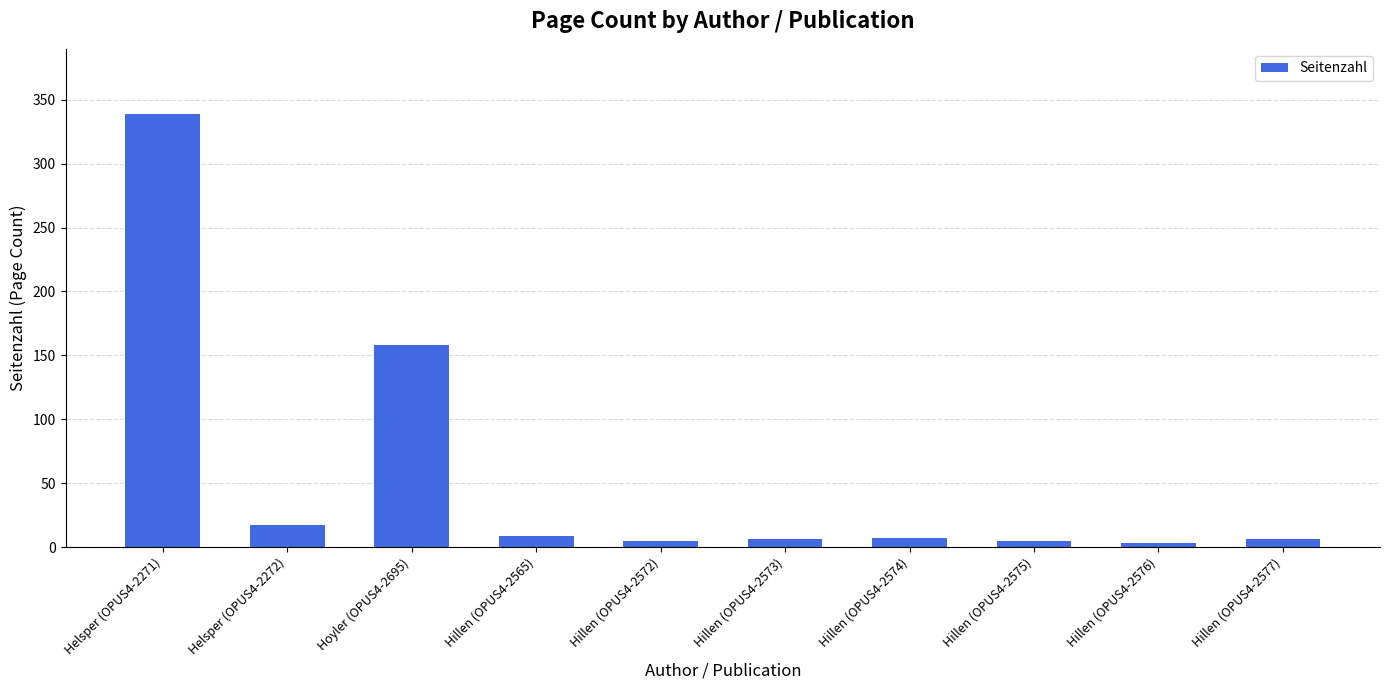

What value does the data have at Hillen (OPUS4-2574)?

7